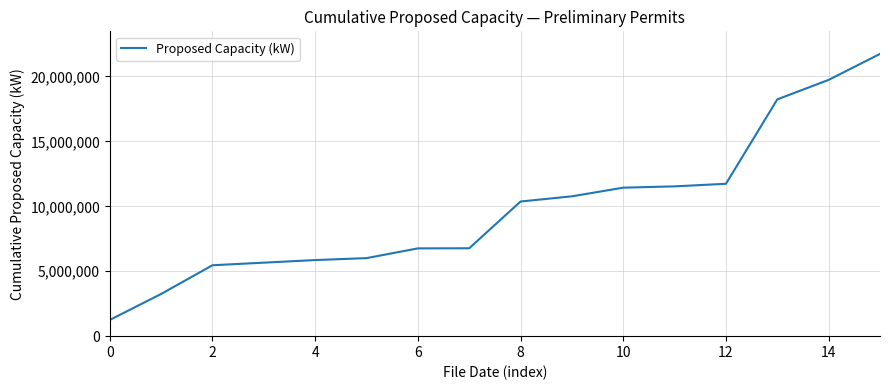

What is the minimum value shown in the chart?

1250000